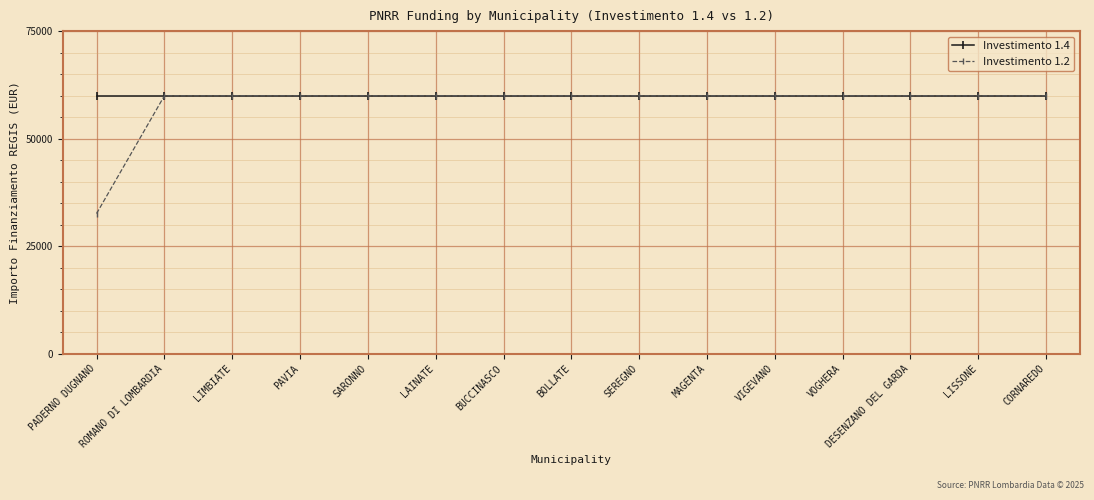

Which series has the largest total across all categories?

Investimento 1.4